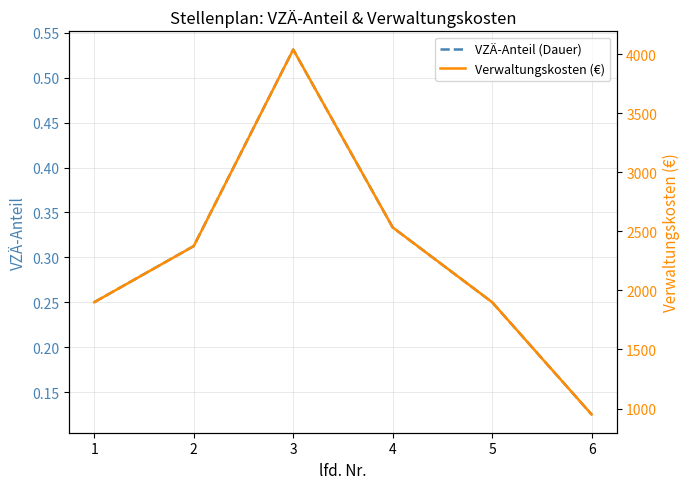

Which series has the largest total across all categories?

Verwaltungskosten (€)